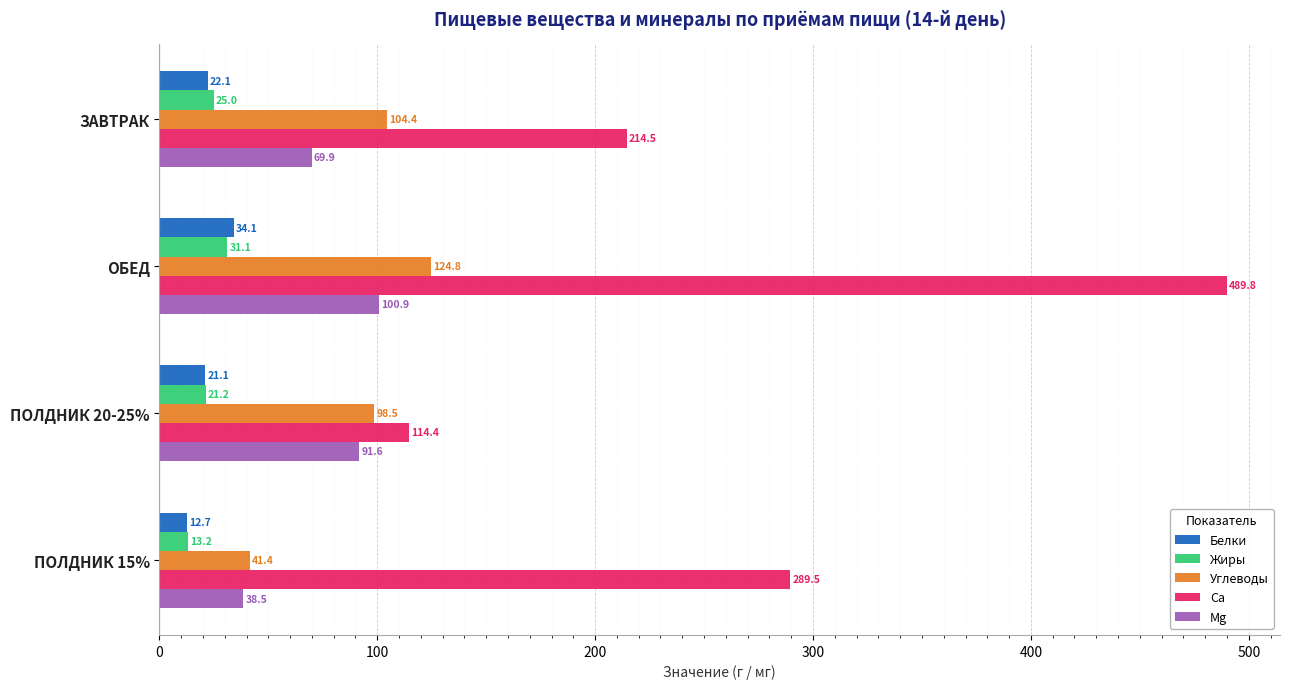

Where is Жиры nearest to the value 22?

ПОЛДНИК 20-25%